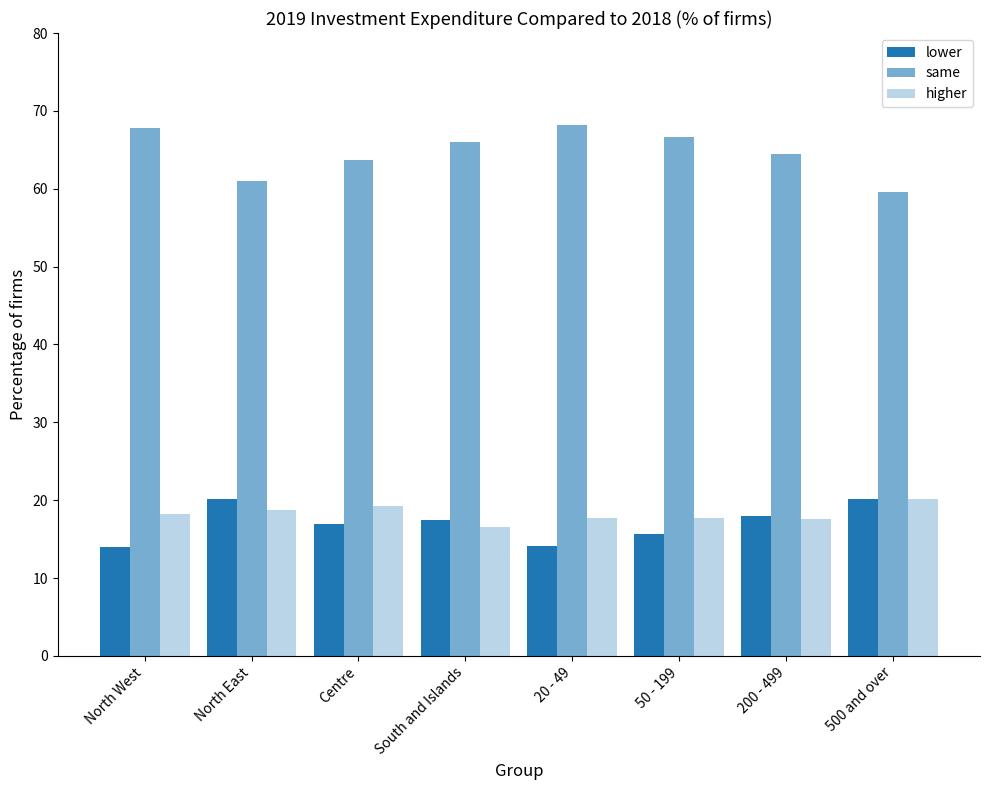

Between North West and 50 - 199, which is larger?

50 - 199